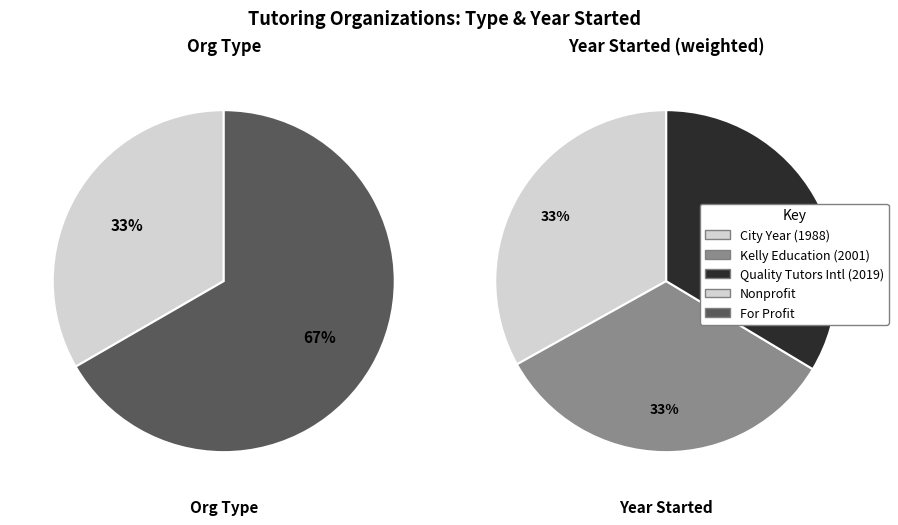

Combined, do Quality Tutors International LLC and City Year account for over 50%?

Yes